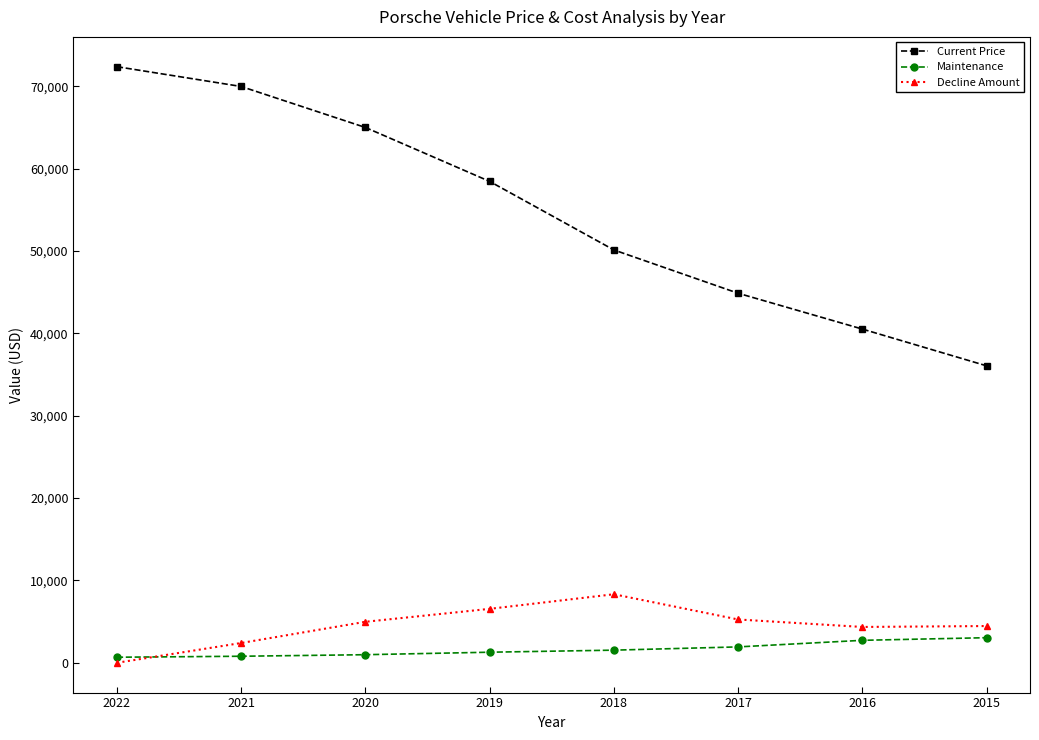

Is it true that Current Price equals 11668 at 2018?

False